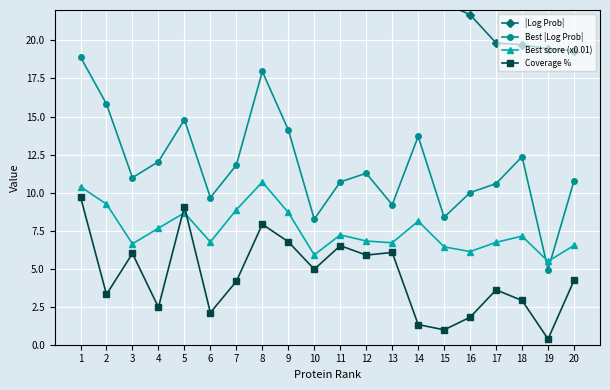

What is the difference between the Coverage % values at 1 and 14?

8.4